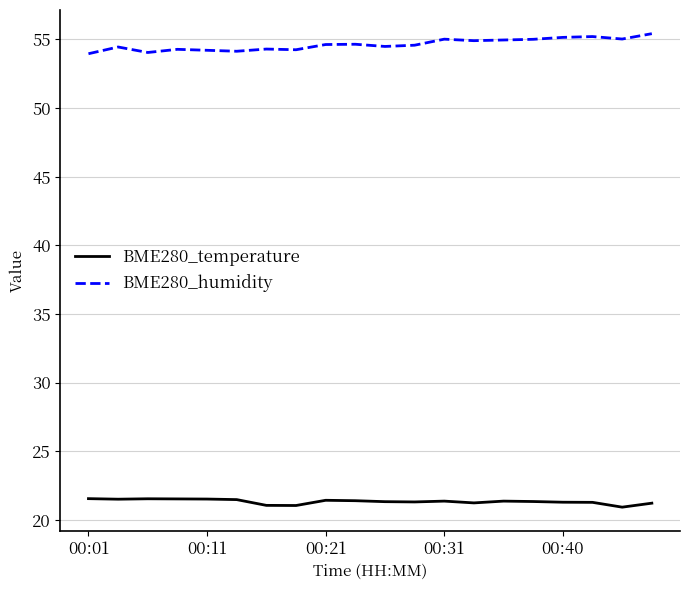

True or false: BME280_humidity and BME280_temperature cross at least once.

False